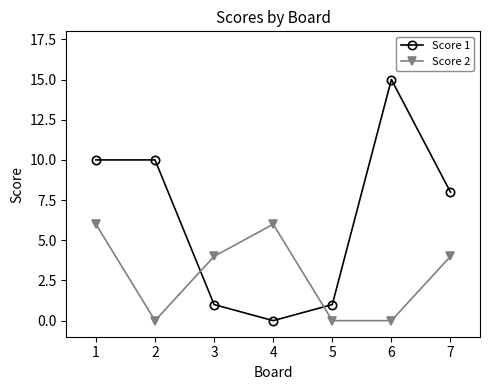

How many lines are shown in the chart?

2